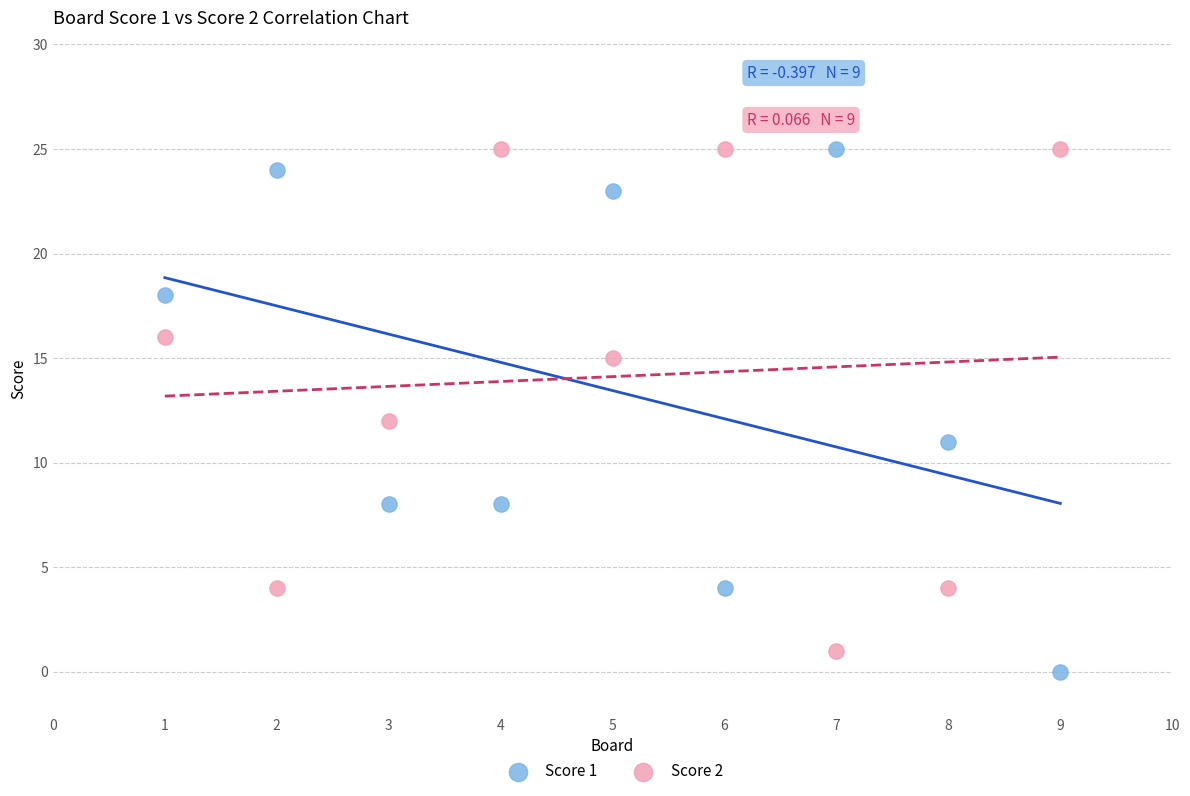

Across all data points, what is the range of X values (max minus min)?

8